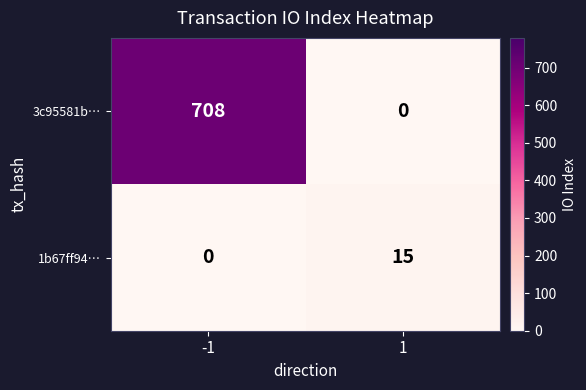

Rank the series at 1 from lowest to highest value.

3c95581b…, 1b67ff94…